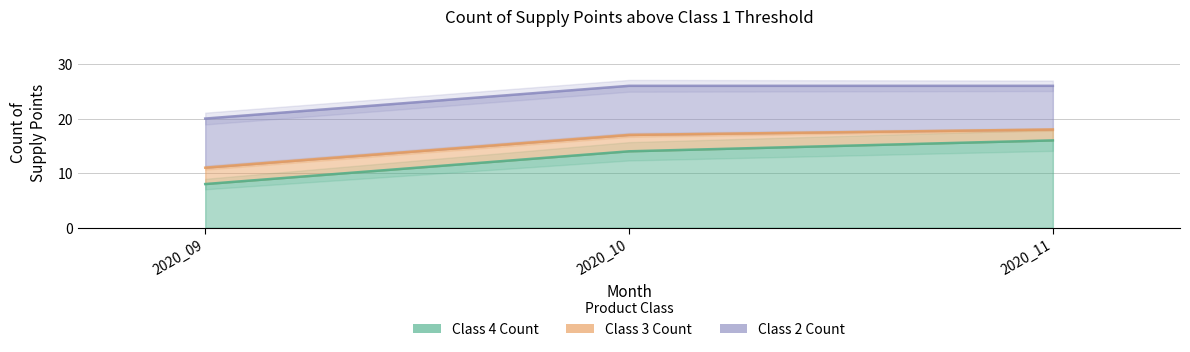

How many lines are shown in the chart?

3